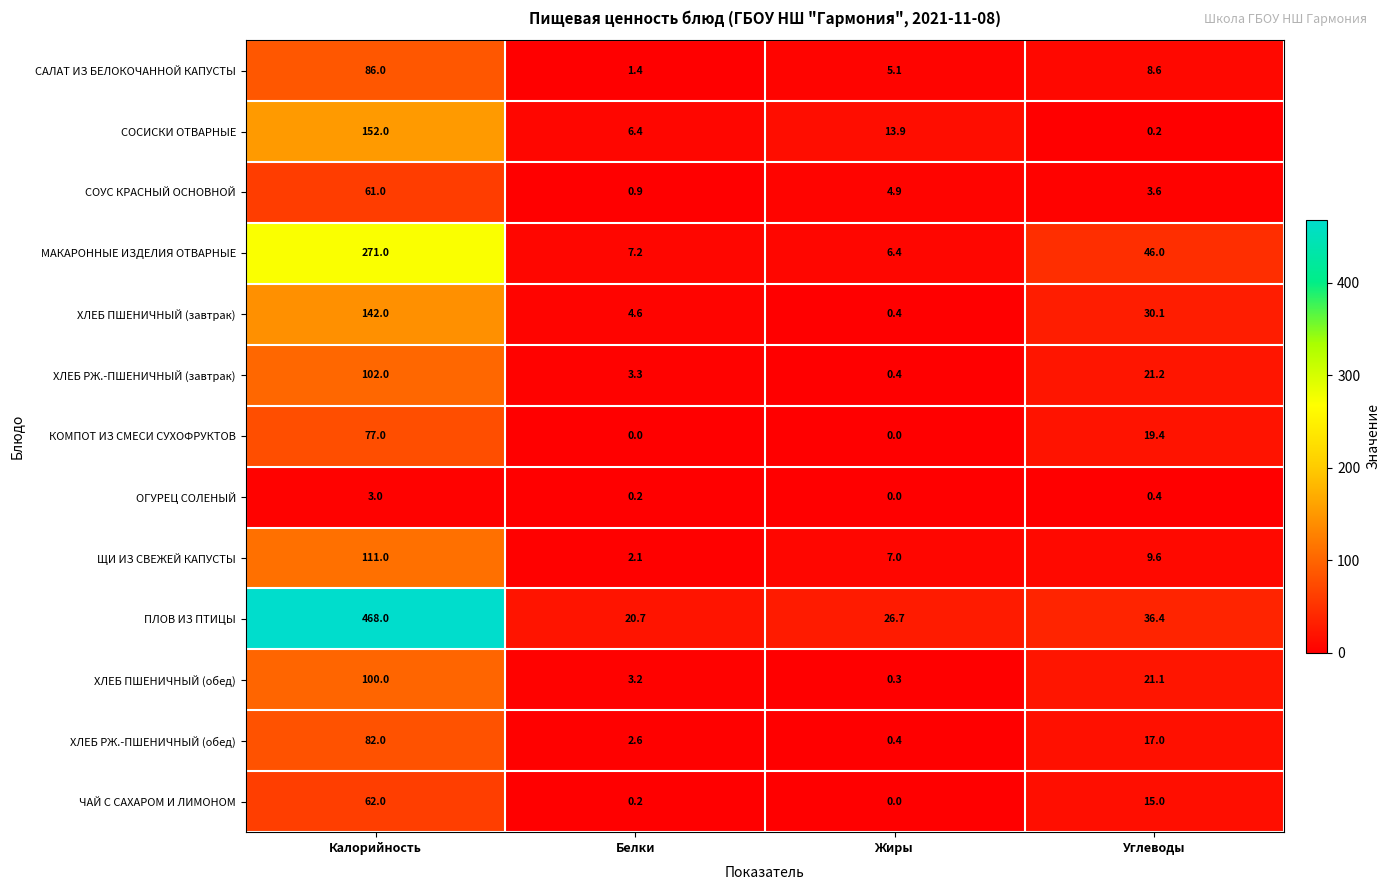

The СОСИСКИ ОТВАРНЫЕ series shows 230.5 at Калорийность. True or false?

False